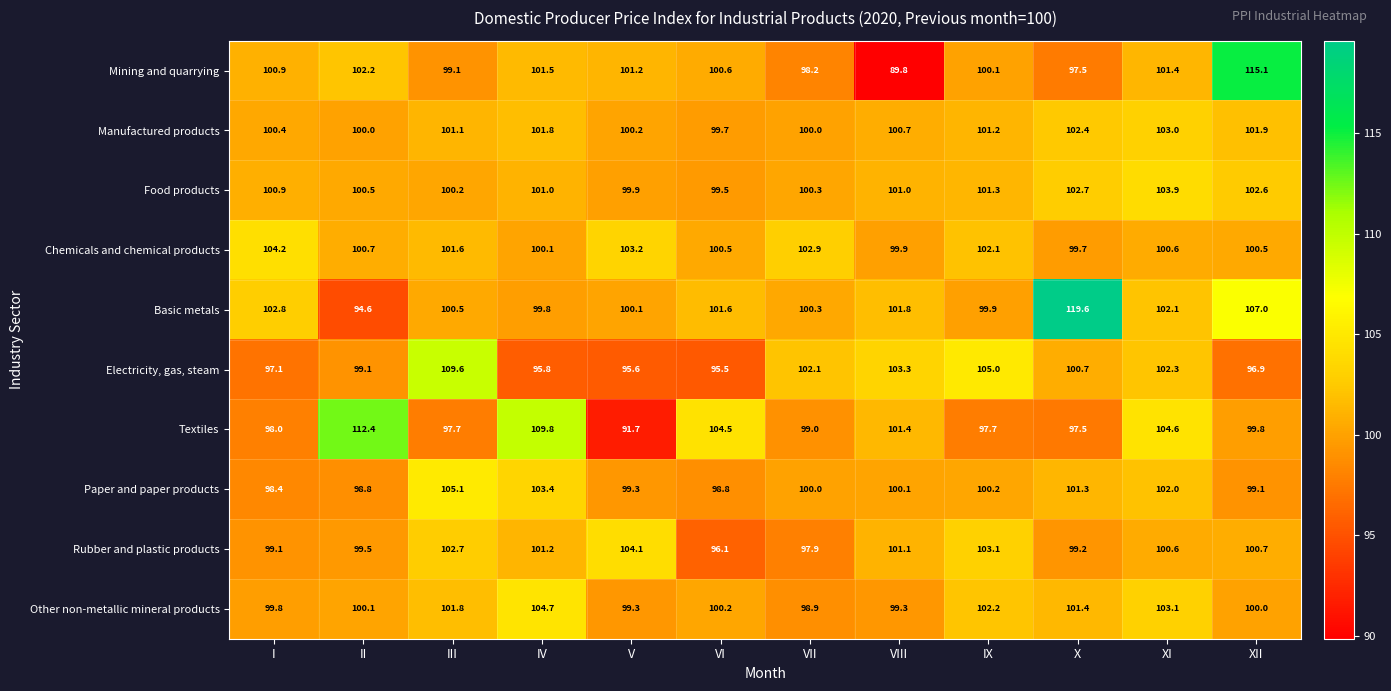

What is the sum of all Textiles values?

1214.1